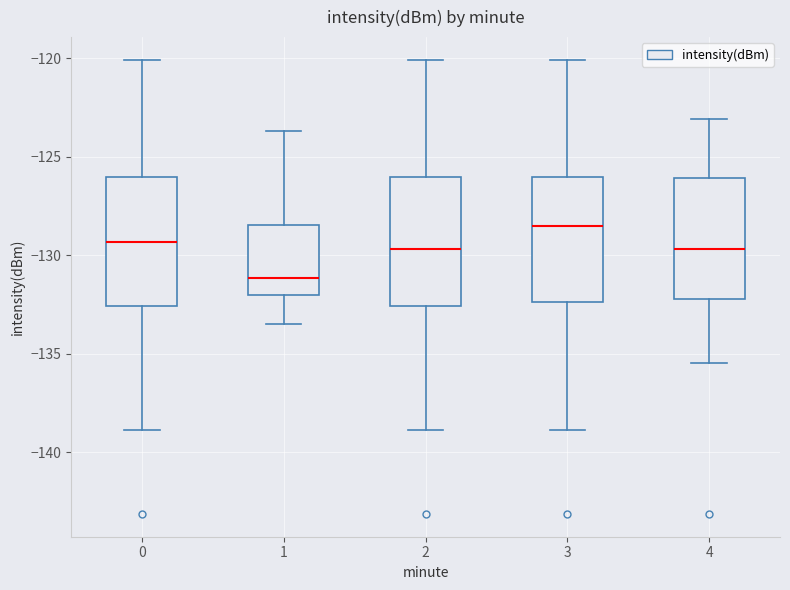

Which box's median line is the lowest?

1